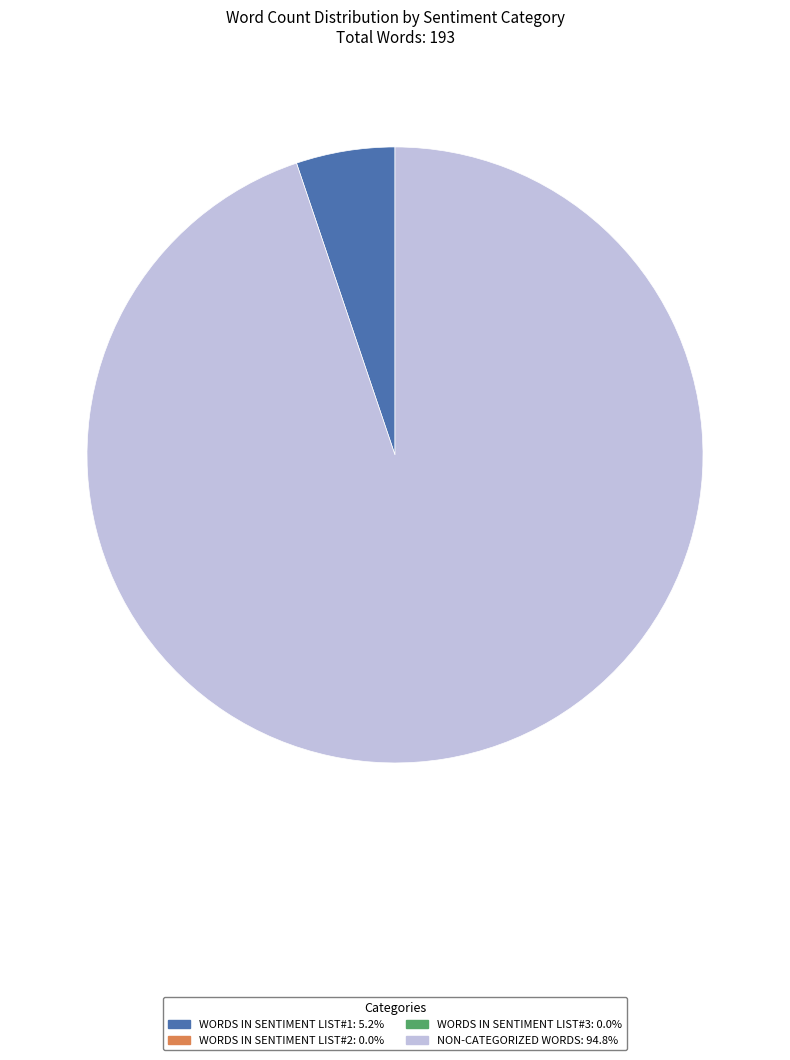

Does any single category account for the majority?

Yes